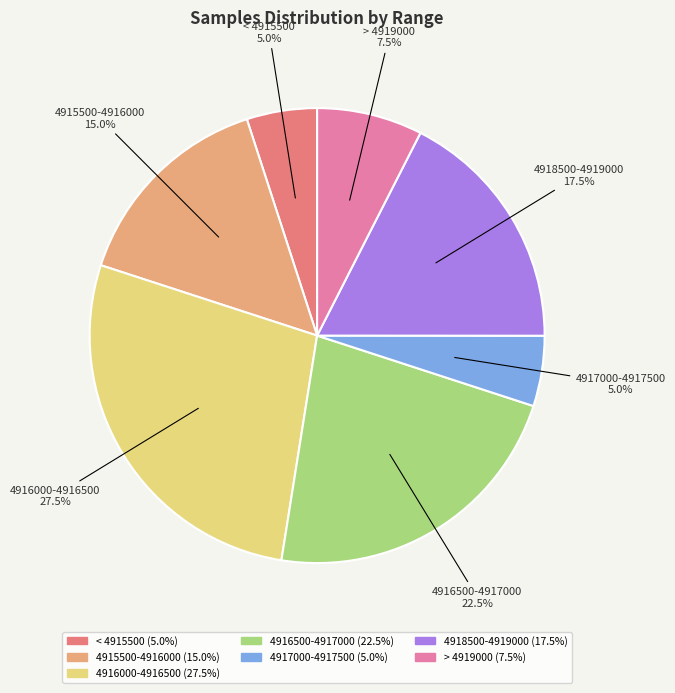

Is there a majority slice in this chart?

No